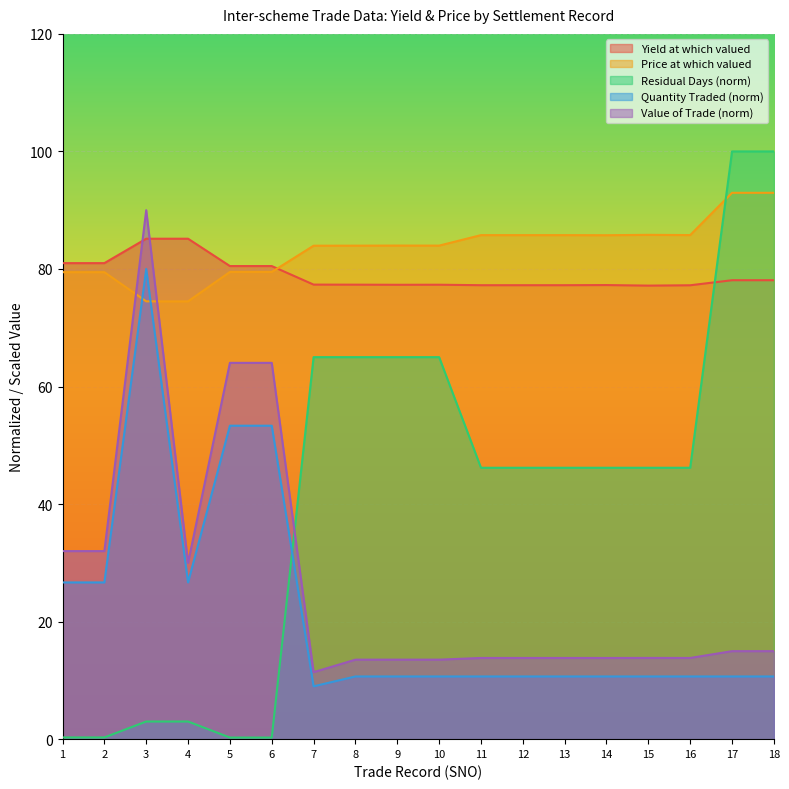

How many values in the Residual Days series exceed 46?

12